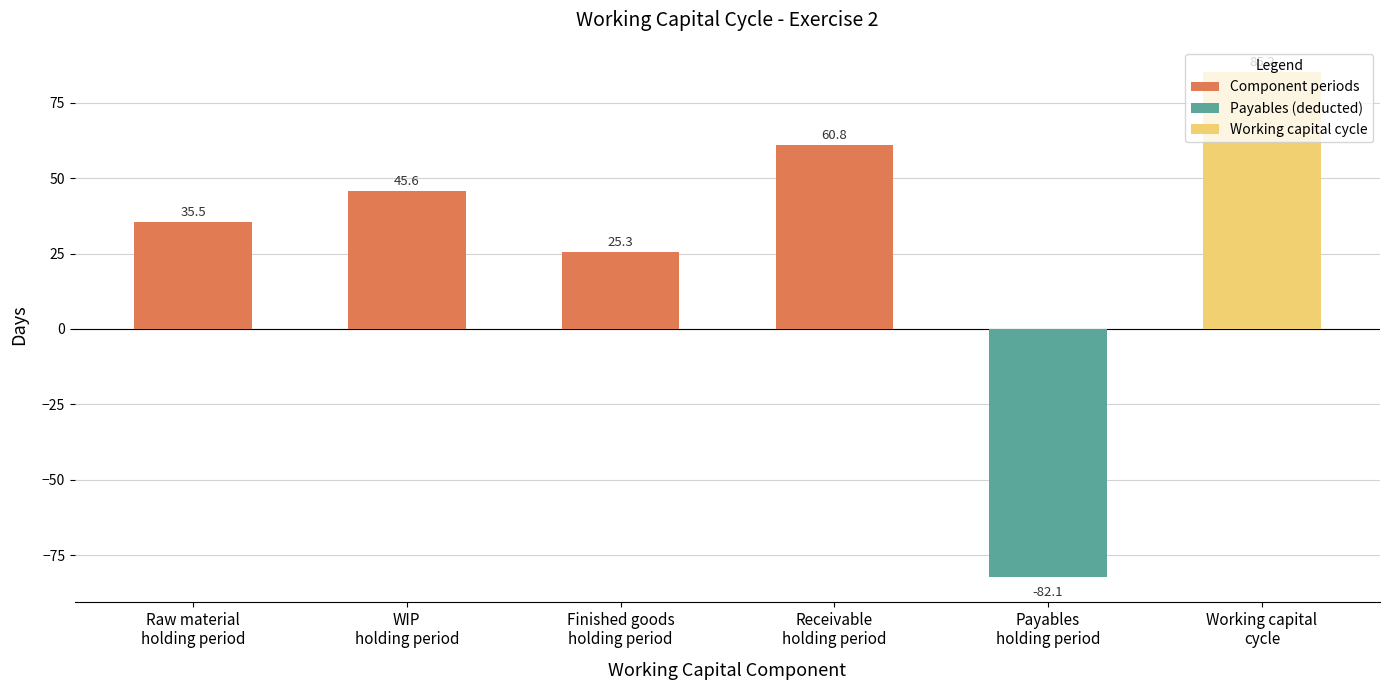

Where does the data first go above 45?

WIP
holding period